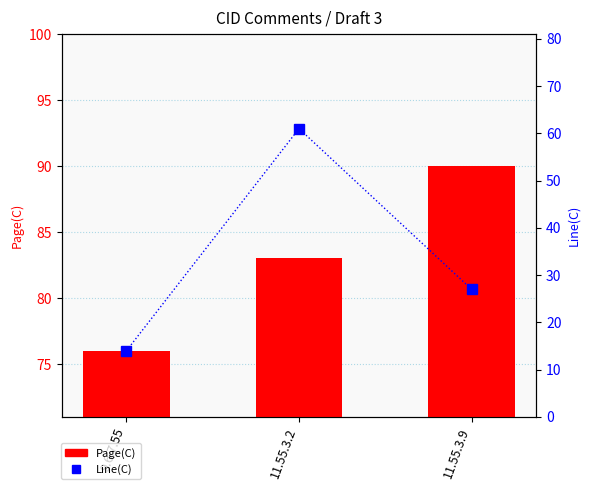

What is the label of the 1st bar from the right?

11.55.3.9